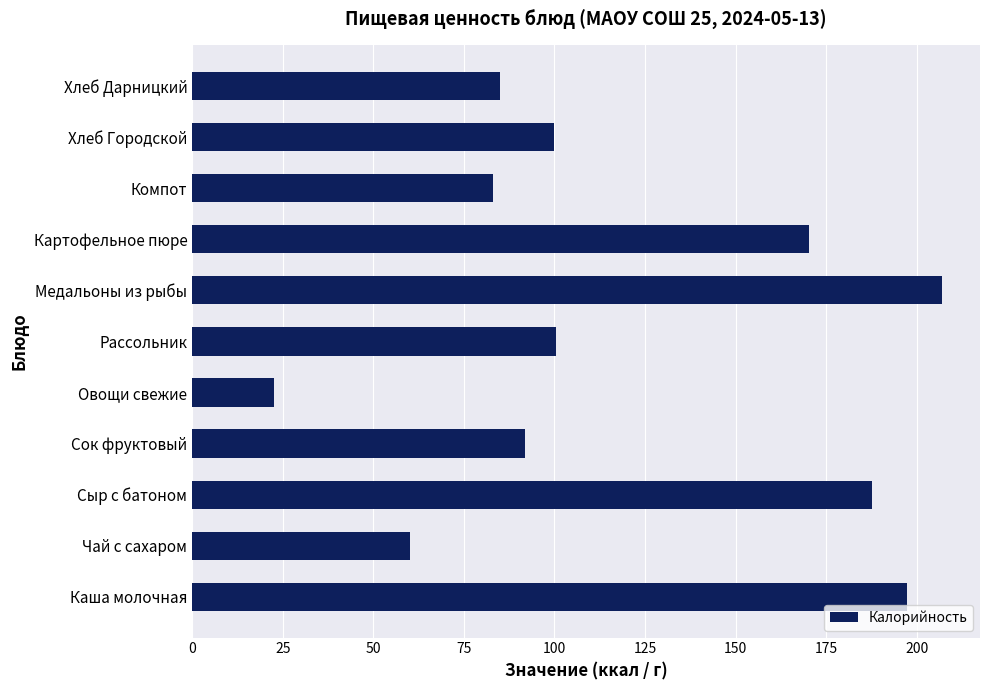

Which label corresponds to the largest value in the chart?

Медальоны из рыбы